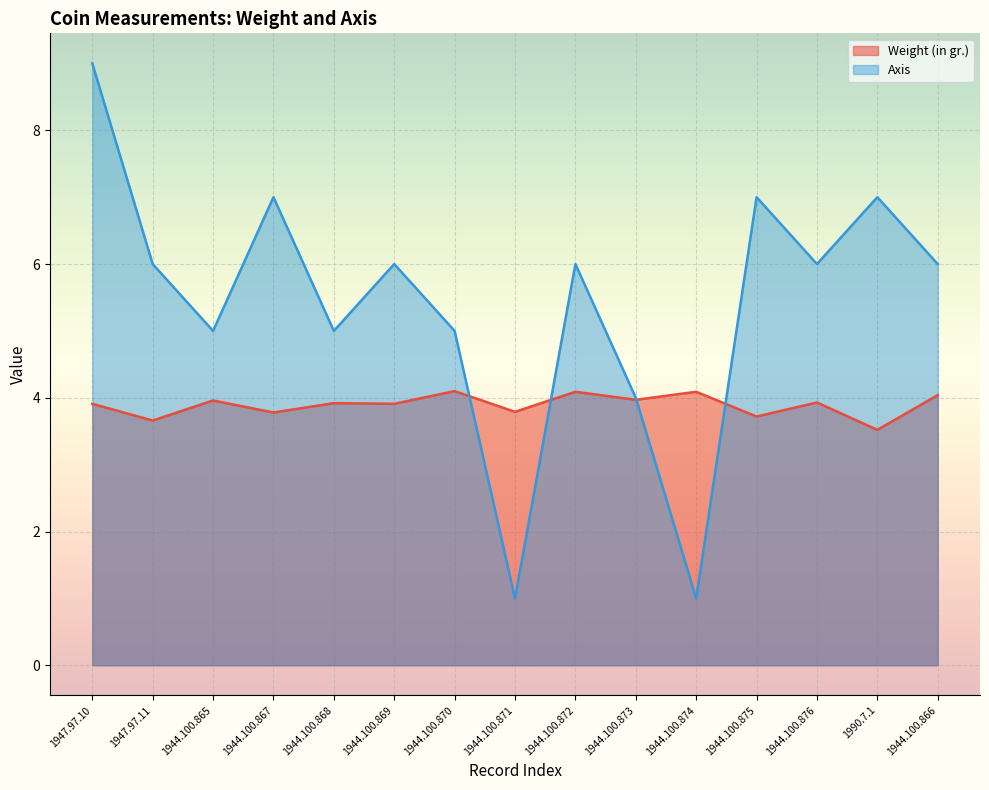

At which category is the sum across all series the highest?

1947.97.10